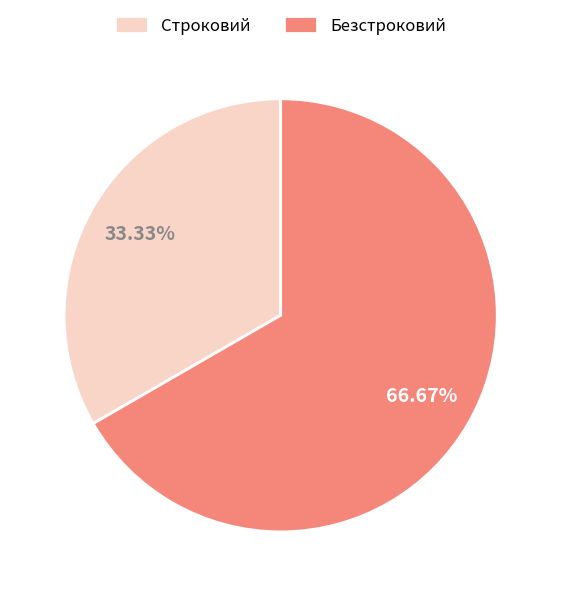

Is it true that Строковий is 44% of the pie?

False